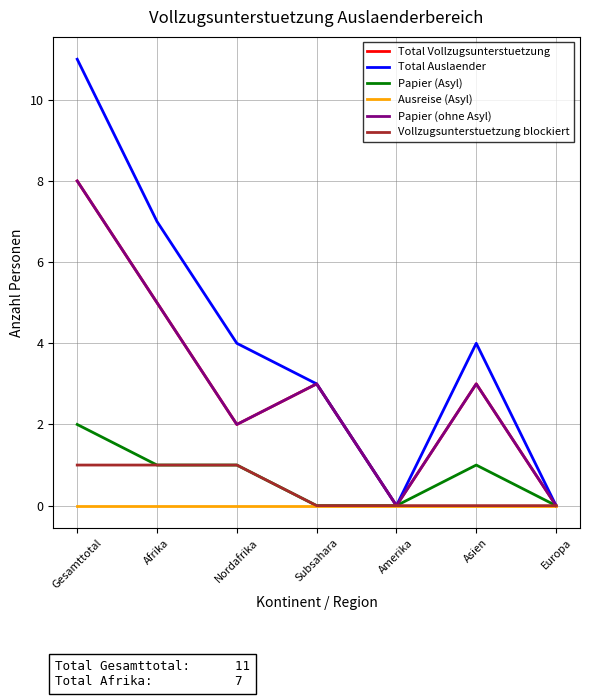

Does the chart have visible grid lines?

Yes